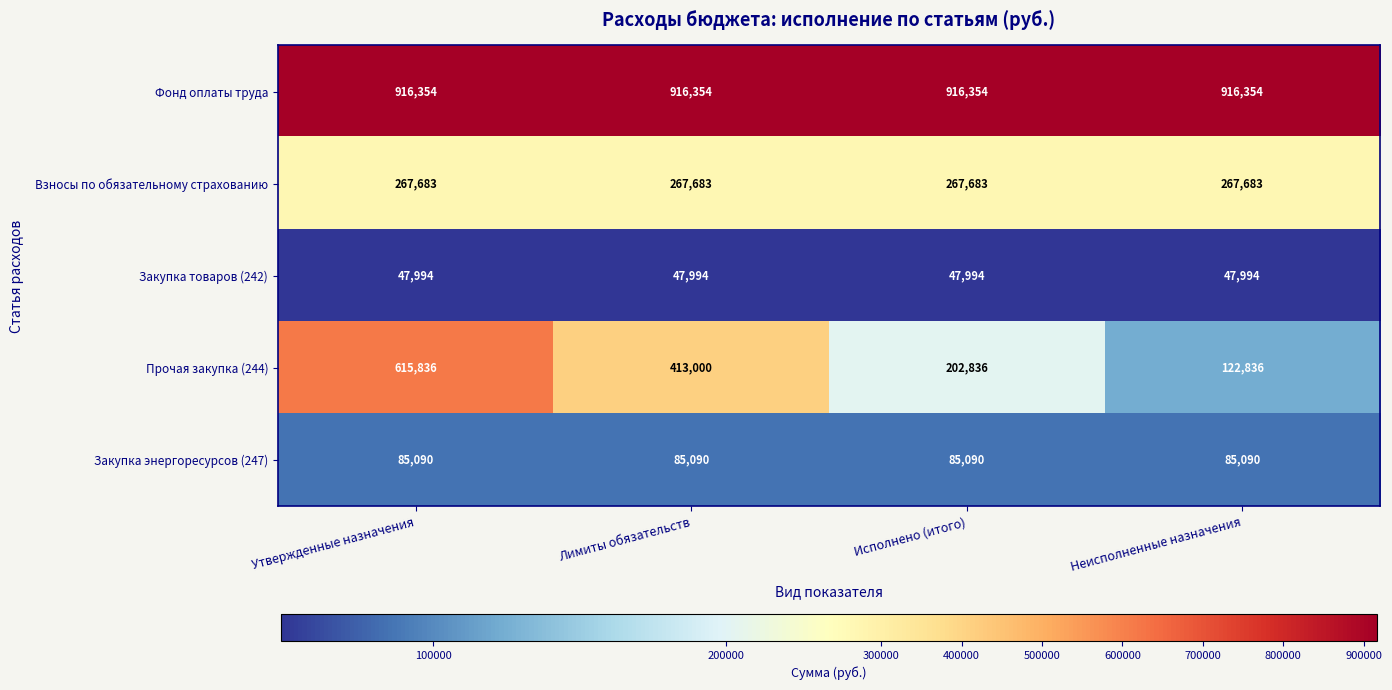

What is the sum of the Фонд оплаты труда values at Утвержденные назначения and Исполнено (итого)?

1832708